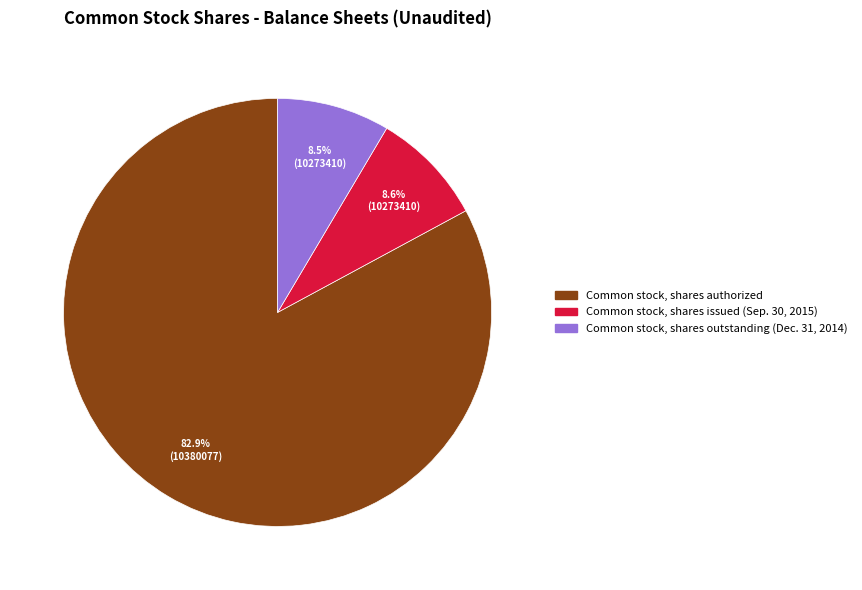

Which slice is the largest?

Common stock, shares authorized